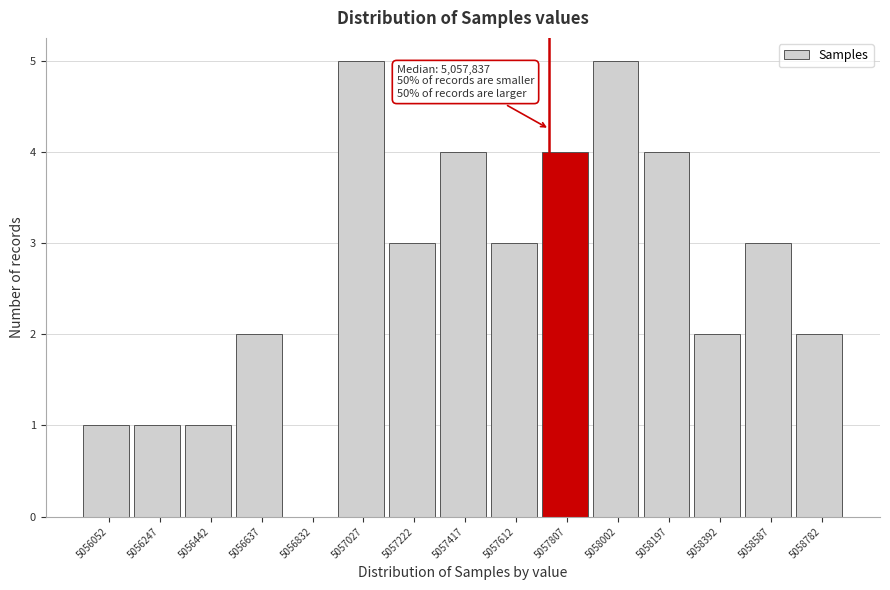

Reading left to right, extract all data points from this chart.

5056052=1	5056247=1	5056442=1	5056637=2	5056832=0	5057027=5	5057222=3	5057417=4	5057612=3	5057807=4	5058002=5	5058197=4	5058392=2	5058587=3	5058782=2